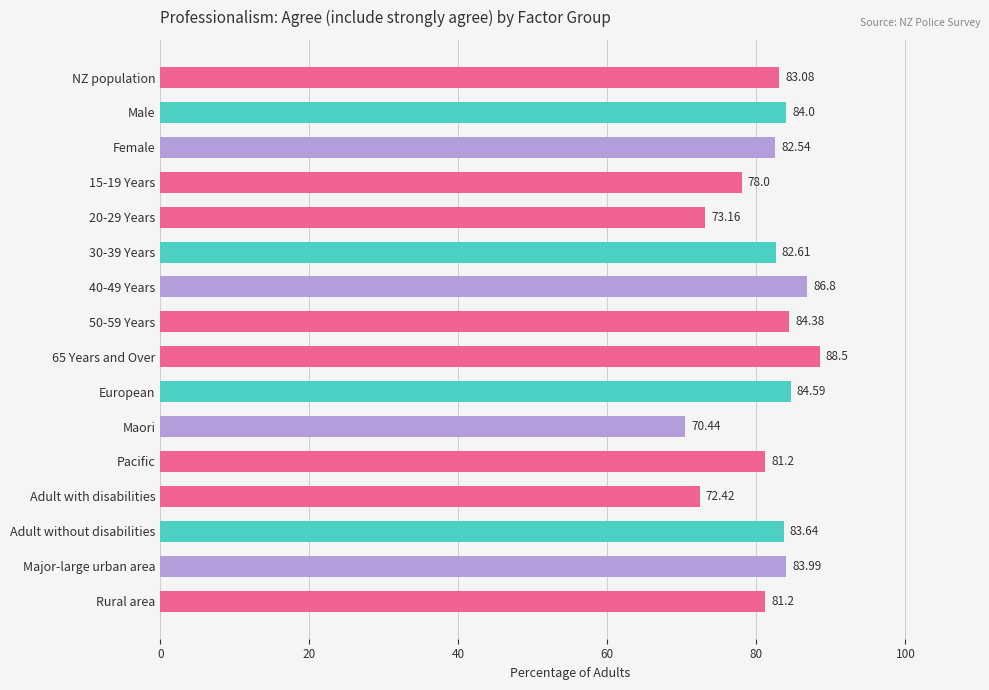

Which label corresponds to the smallest value in the chart?

Maori